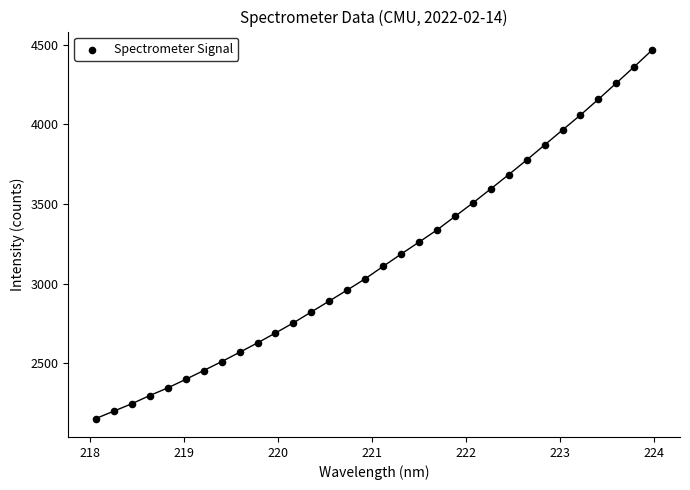

What is the range of Y values (max minus min)?

2315.1